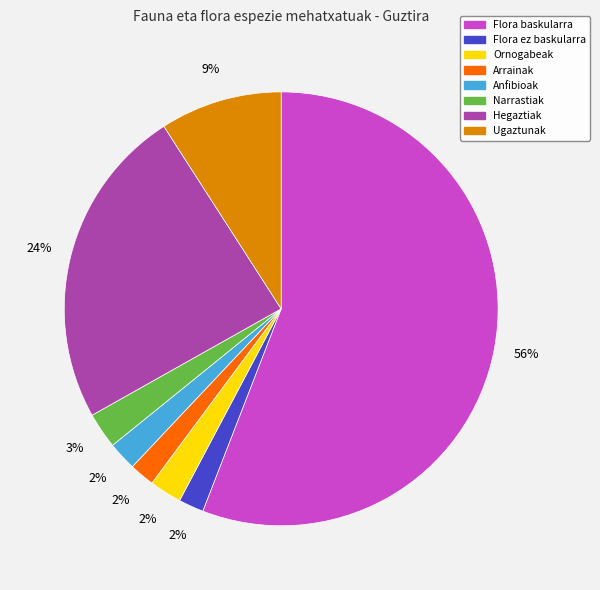

Do Ornogabeak and Hegaztiak together represent more than half of the pie?

No